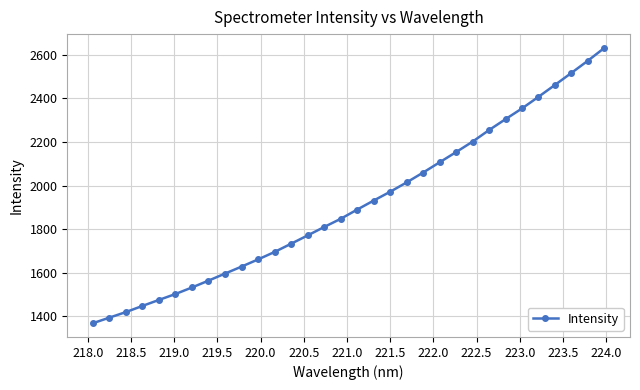

What is the value of the 18th point from the left?

1931.1